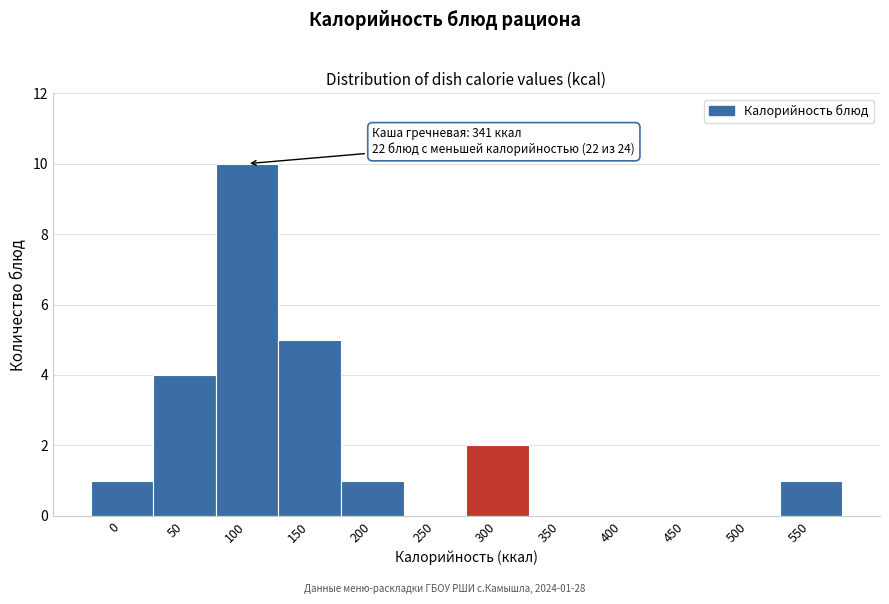

Reading left to right, transcribe all the data shown in this chart.

0=1	50=4	100=10	150=5	200=1	250=0	300=2	350=0	400=0	450=0	500=0	550=1